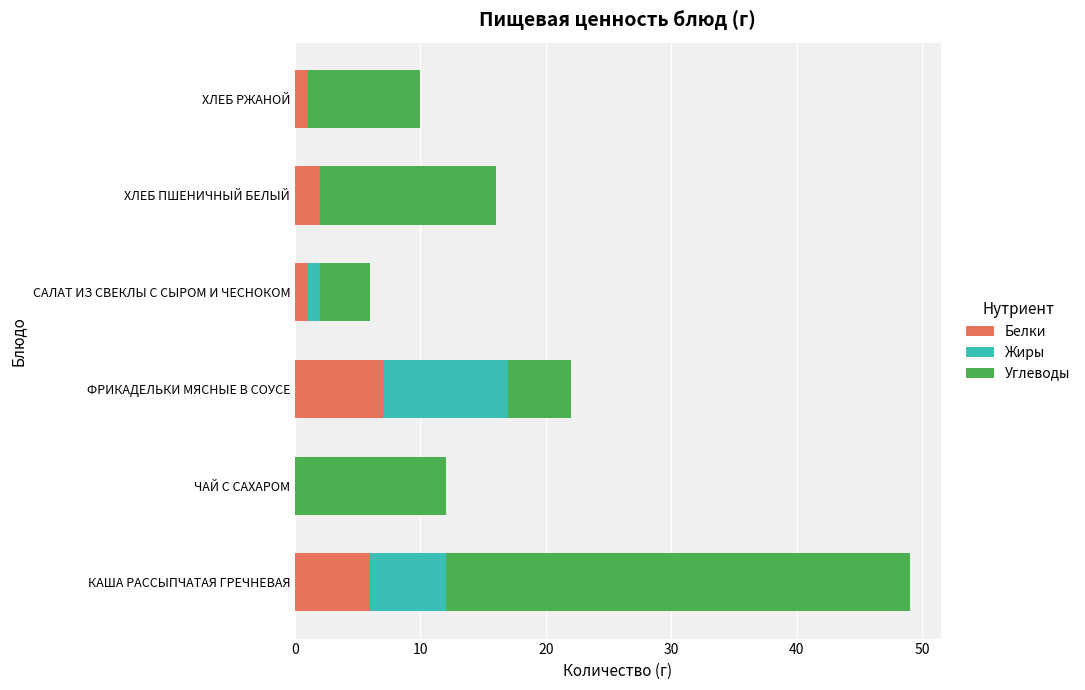

Count the number of data series in this chart.

3